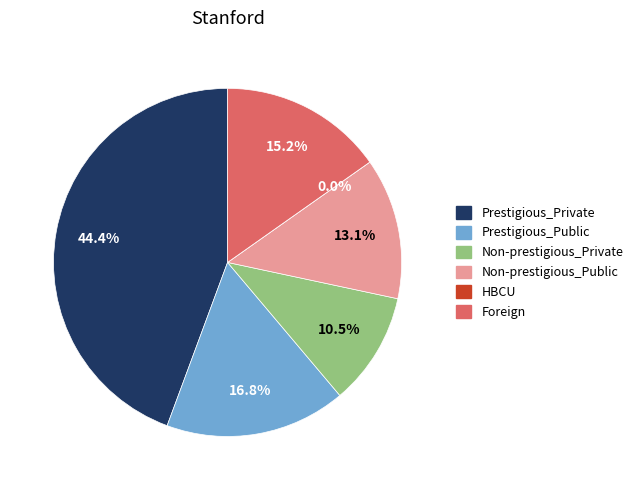

The Prestigious_Public slice represents 30% of the pie. True or false?

False